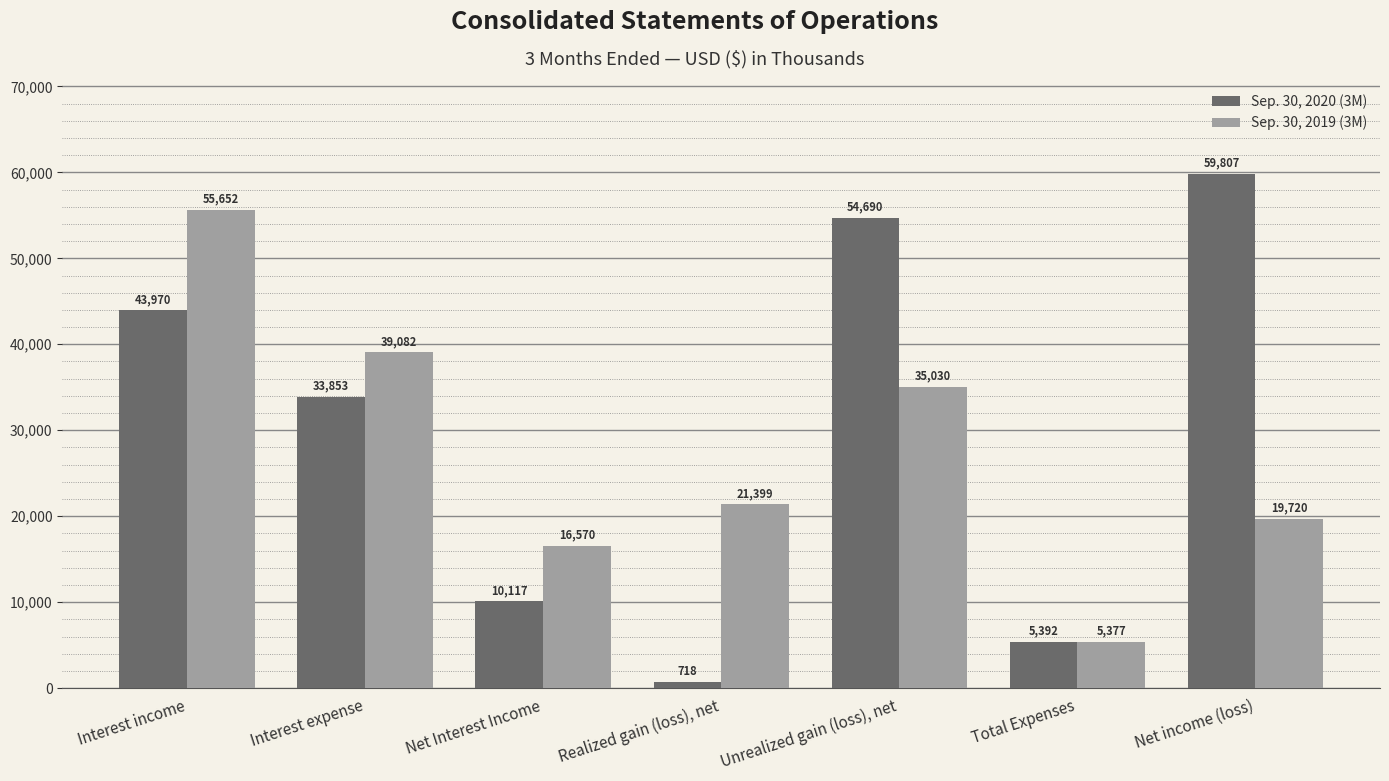

Is it true that Sep. 30, 2020 (3M) equals 19308 at Interest expense?

False